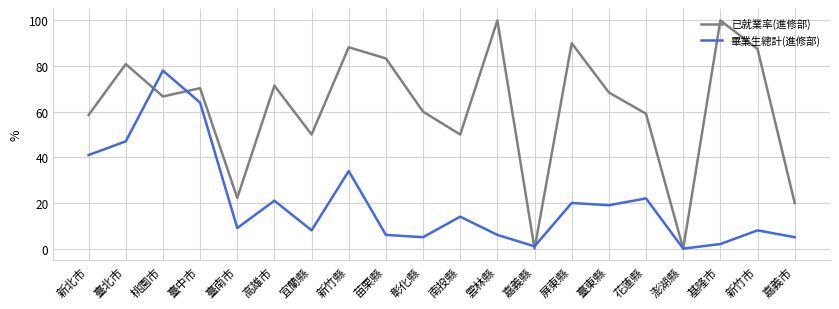

True or false: 畢業生總計(進修部) has a value of 55.2 at 新竹縣.

False